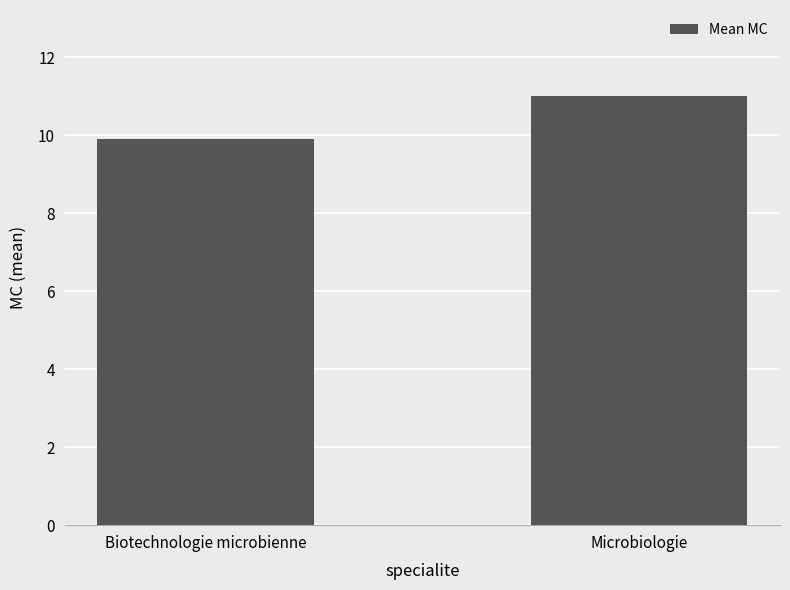

What is the change in value from Biotechnologie microbienne to Microbiologie?

+1.1